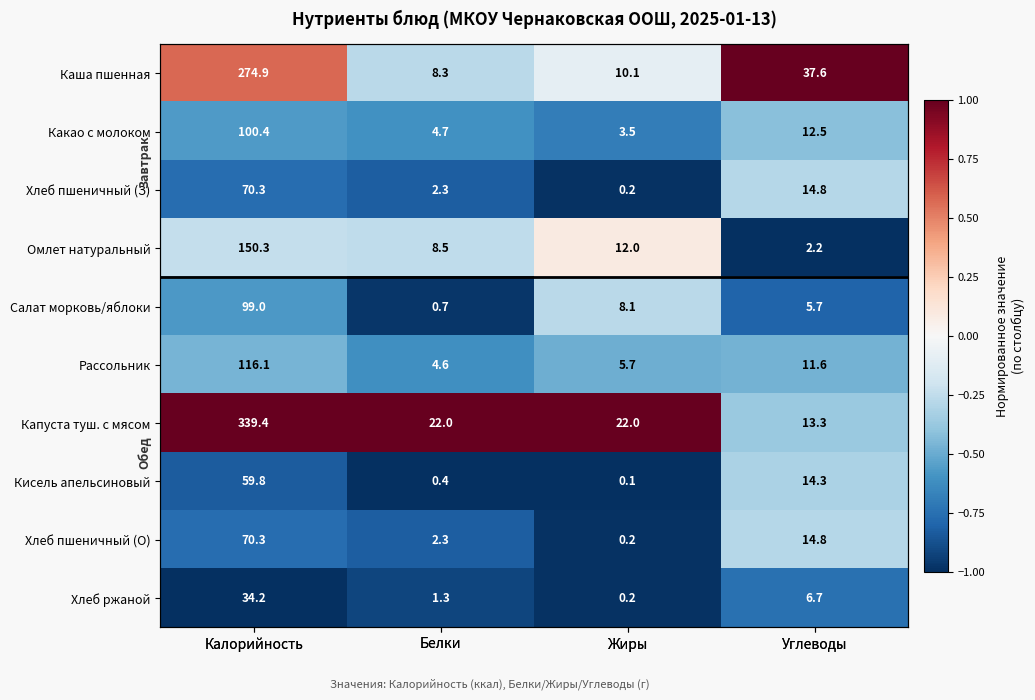

What is the average value of the Хлеб пшеничный (О) series?

-0.7